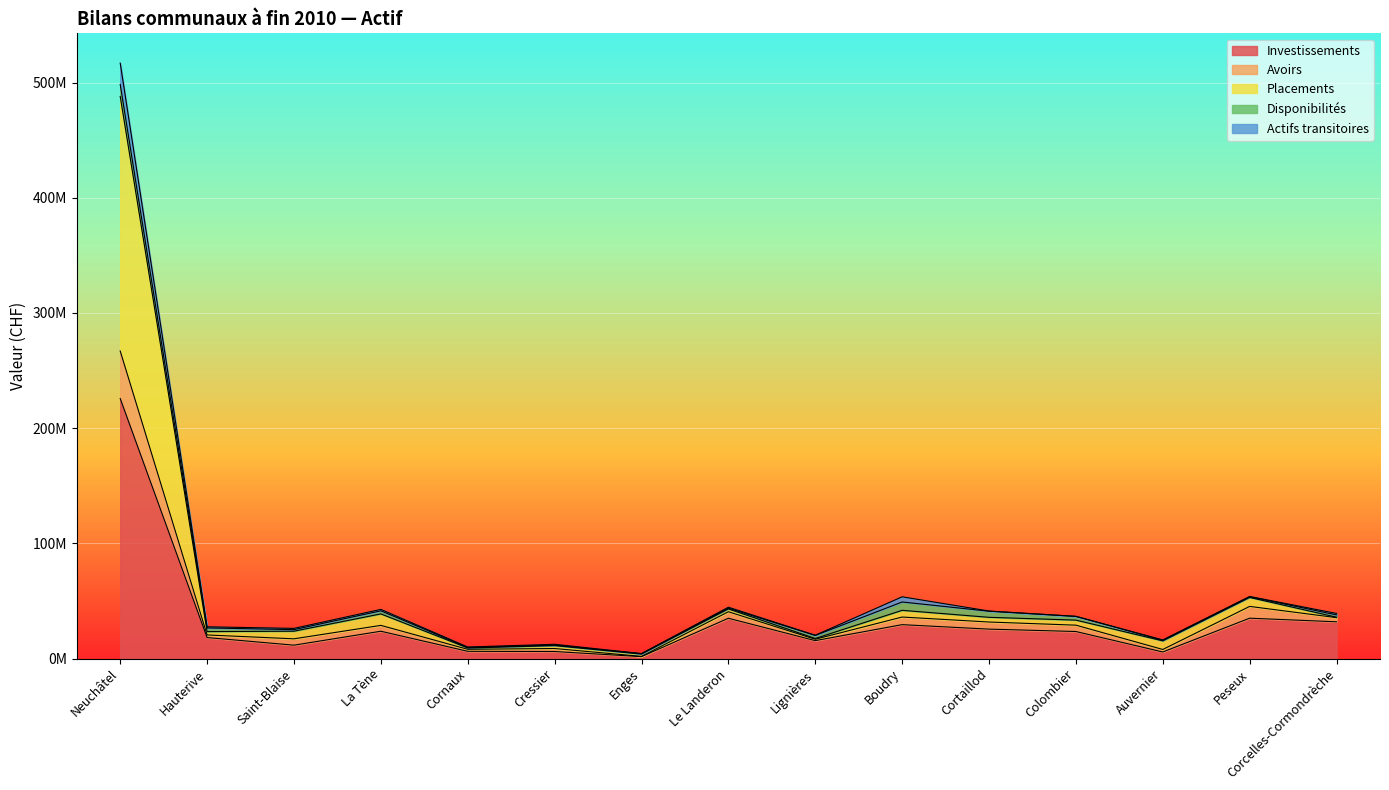

True or false: Placements and Investissements cross at least once.

False